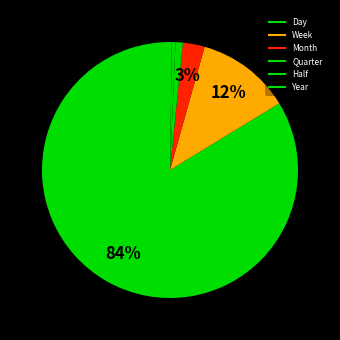

What is the change in value from Day to Half?

-363